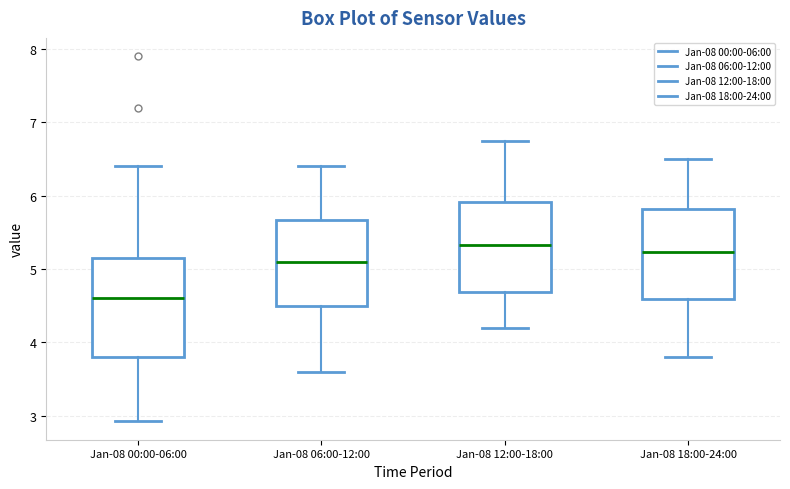

Reading left to right, transcribe this box plot: for each box, give where its median line is, the range the box spans, and where its two whiskers end, as read against the y-axis. The values are not printed on the chart, so give them approximately, as read against the axis.

Jan-08 00:00-06:00: median 4.6, box 3.8 to 5.2, whiskers 2.9 to 6.4
Jan-08 06:00-12:00: median 5.1, box 4.5 to 5.7, whiskers 3.6 to 6.4
Jan-08 12:00-18:00: median 5.3, box 4.7 to 5.9, whiskers 4.2 to 6.8
Jan-08 18:00-24:00: median 5.2, box 4.6 to 5.8, whiskers 3.8 to 6.5